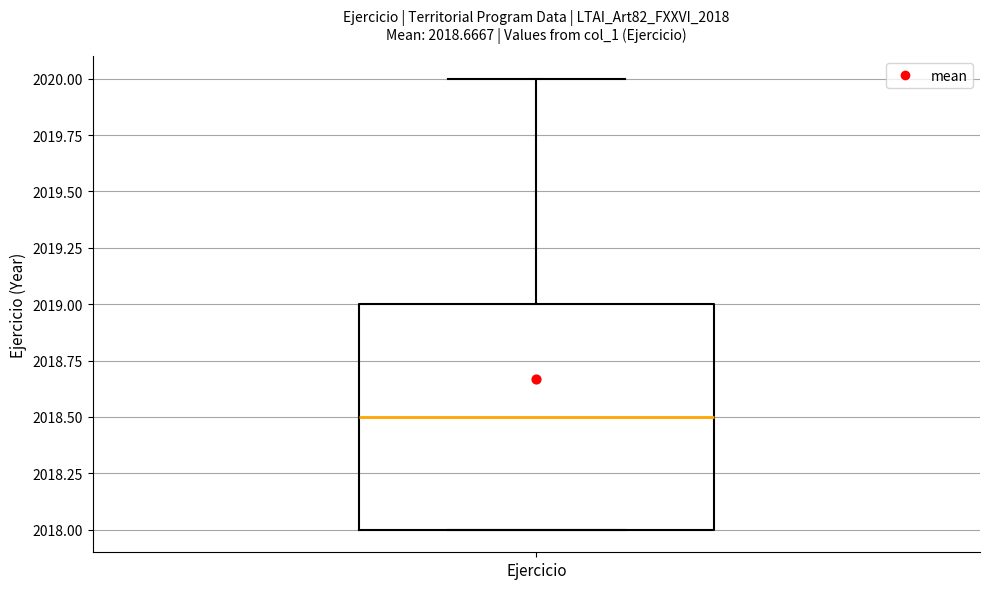

Where is the upper edge of the box for Ejercicio on the y-axis? The values are not printed on the chart, so give them approximately, as read against the axis.

2019.0